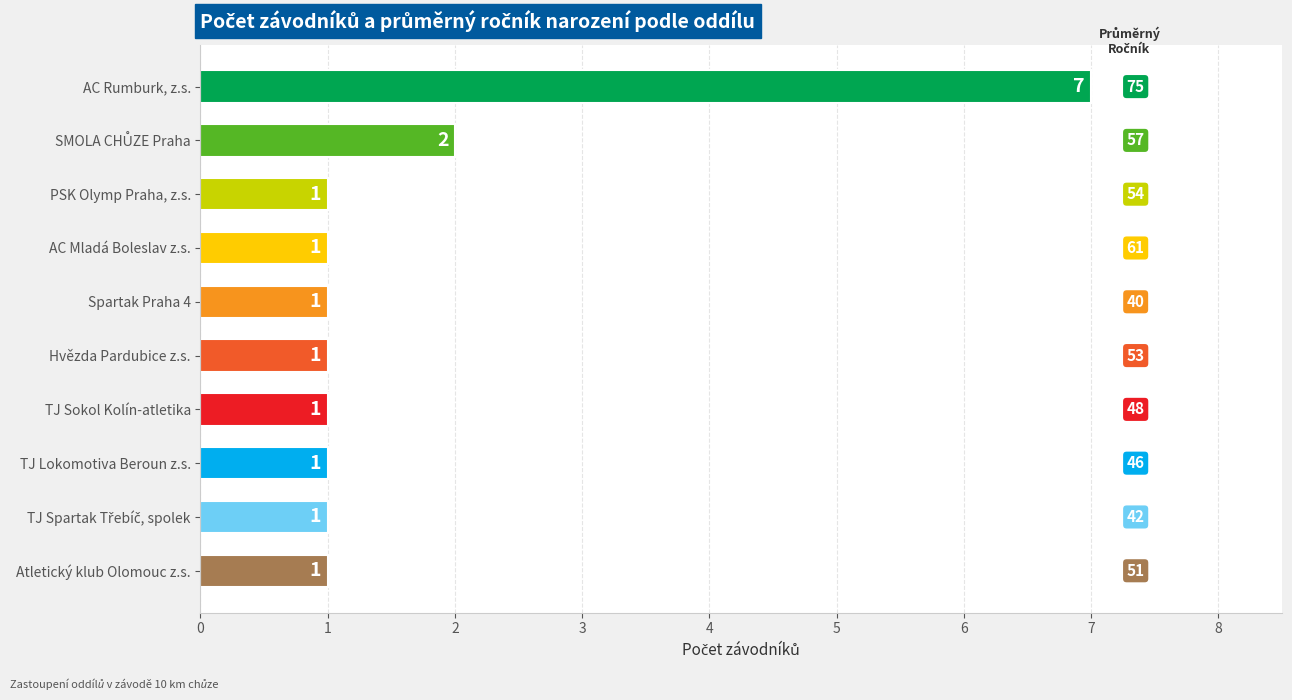

What is the sum of the values at TJ Sokol Kolín-atletika and AC Rumburk, z.s.?

8